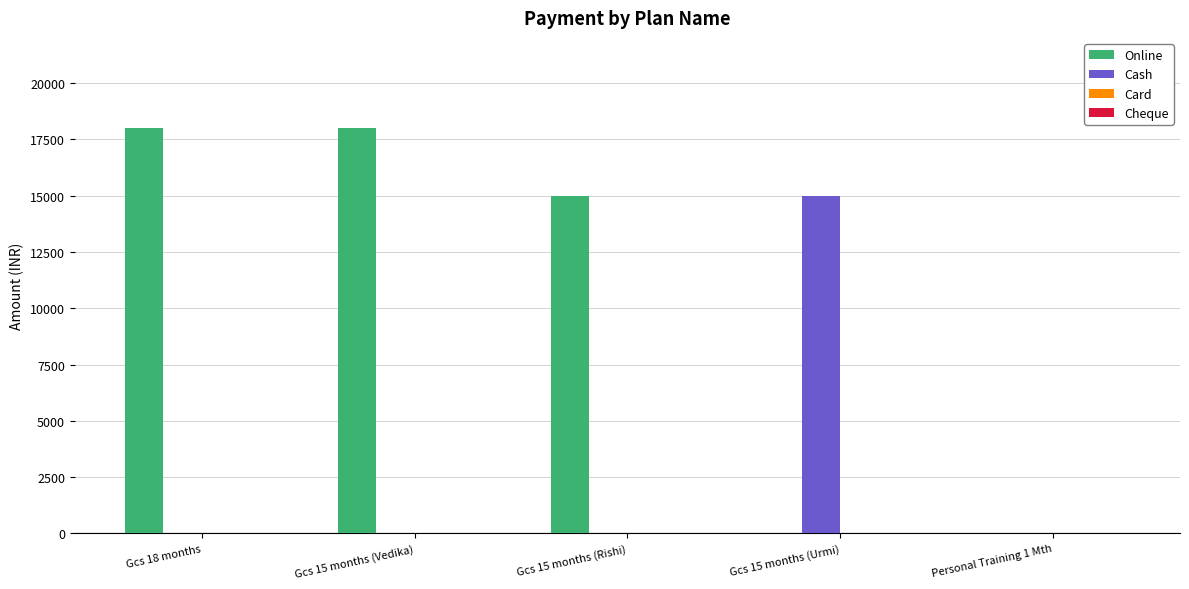

Which category has the highest value in the Cash series?

Gcs 15 months (Urmi)